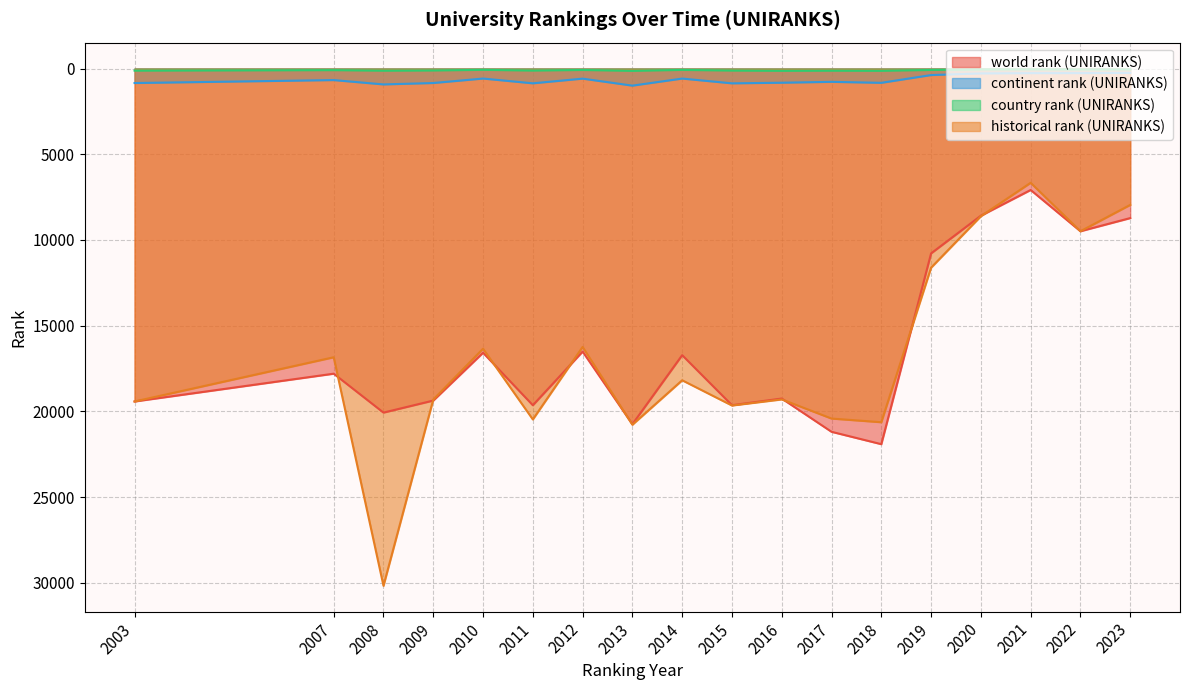

The country rank (UNIRANKS) series shows 85.0 at 2019. True or false?

True